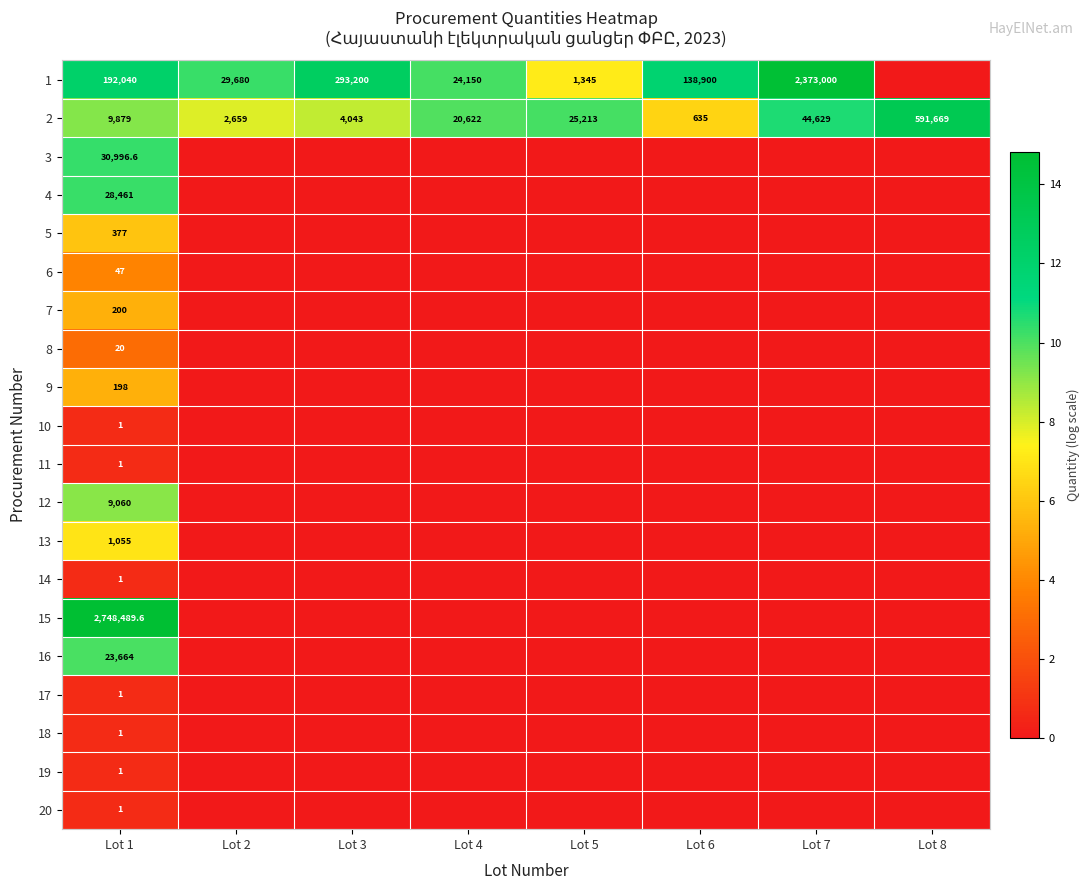

What is the difference between the second highest and second lowest values in the 2 series?

41970.0